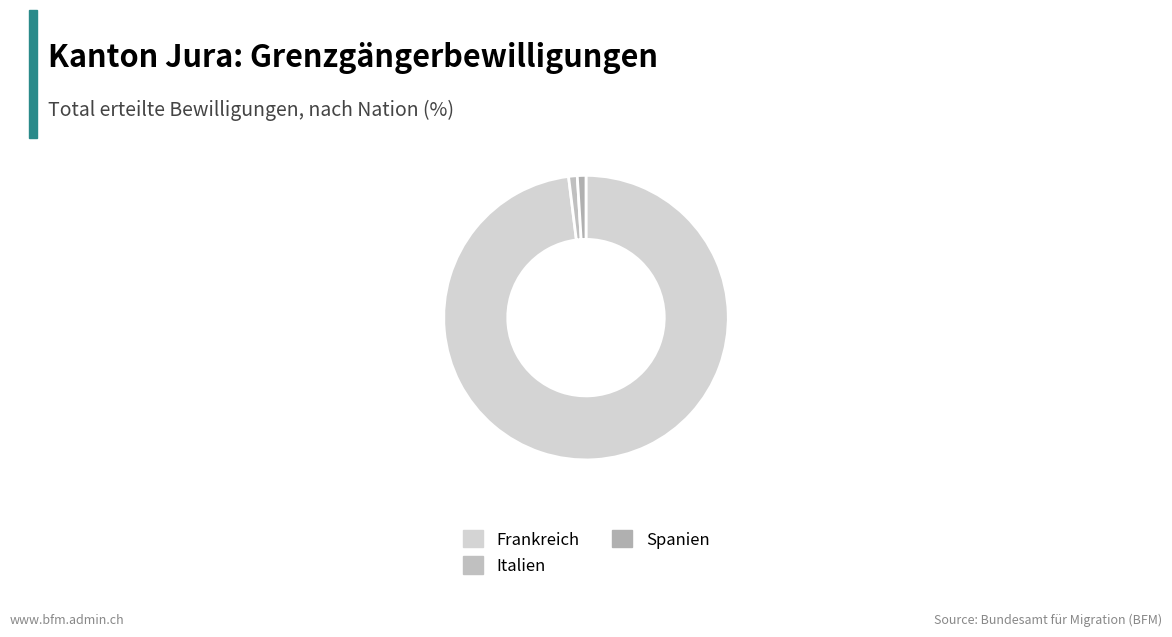

To the nearest percent, what portion does Spanien represent?

1%